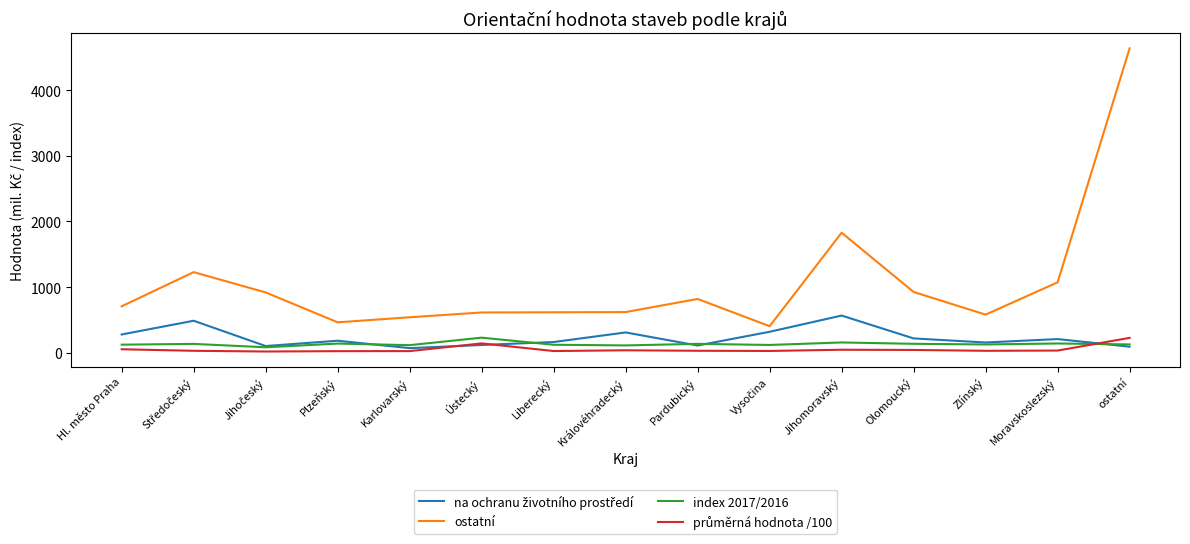

What is the total value across all series at Ústecký?

1106.8